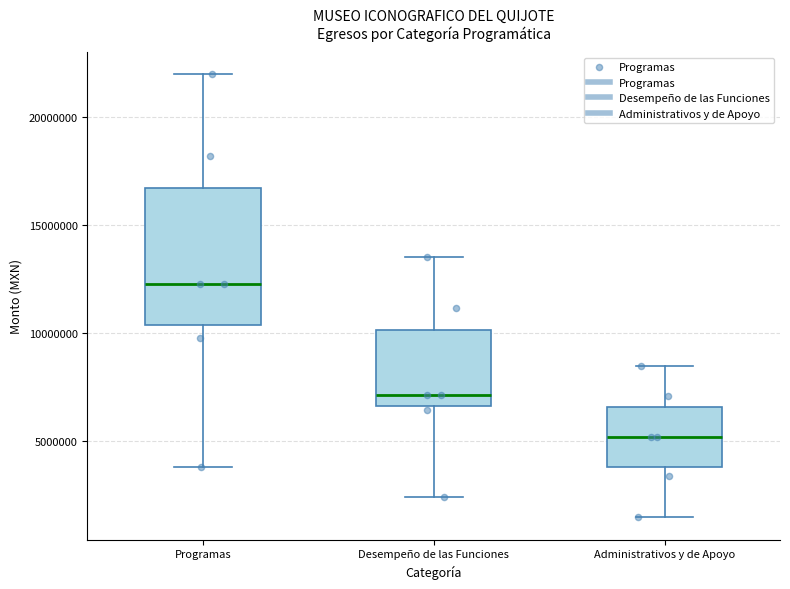

Where does the median line of the box for Desempeño de las Funciones sit on the y-axis? The values are not printed on the chart, so give them approximately, as read against the axis.

7000000